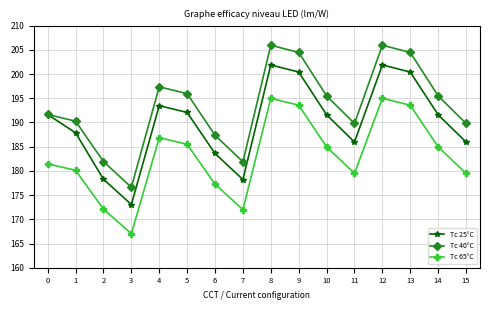

Which series changed the most between 1 and 9?

Tc 40°C